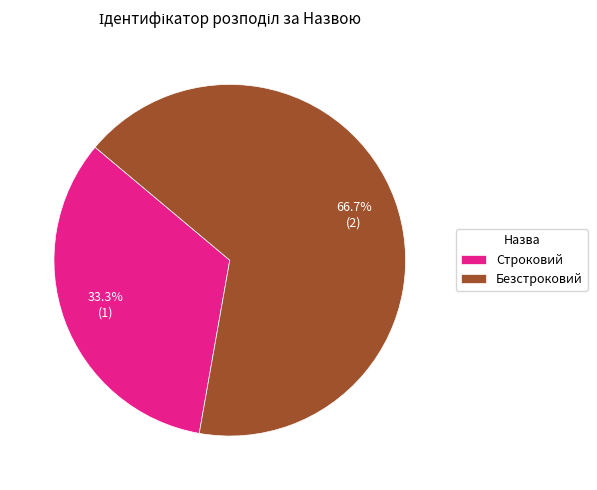

Is it true that Строковий is 21% of the pie?

False